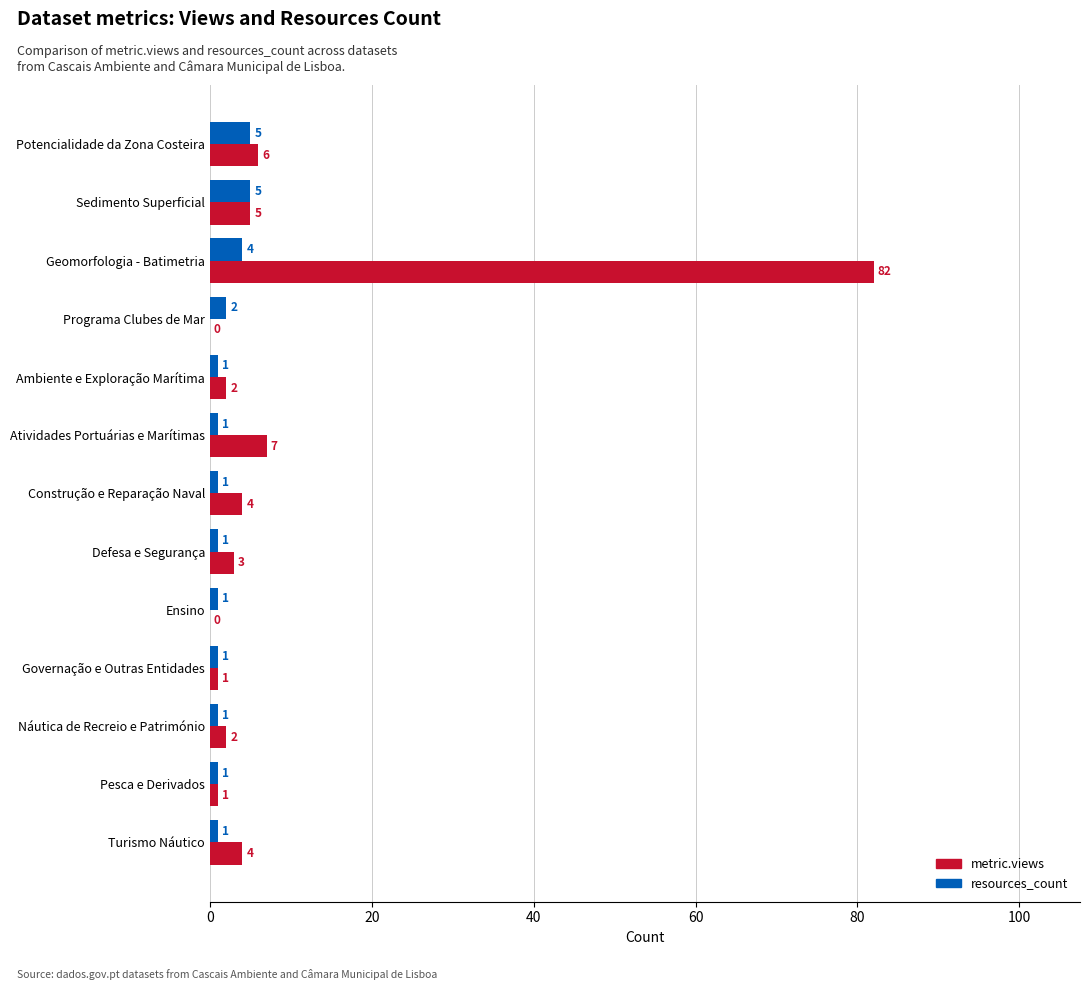

What is the approximate value of metric.views at Geomorfologia - Batimetria, to the nearest 10?

80